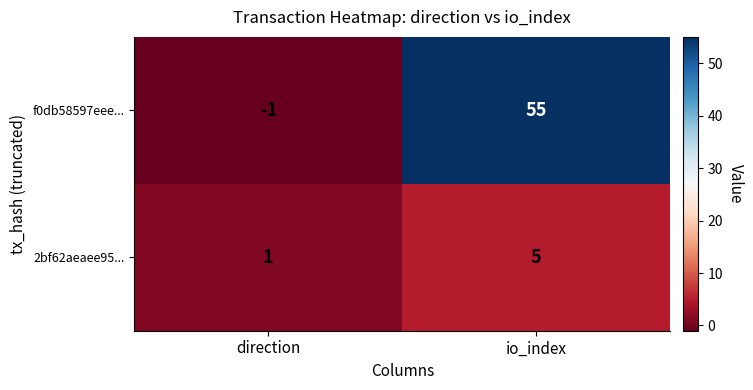

What is the approximate value of f0db58597eee... at io_index?

55